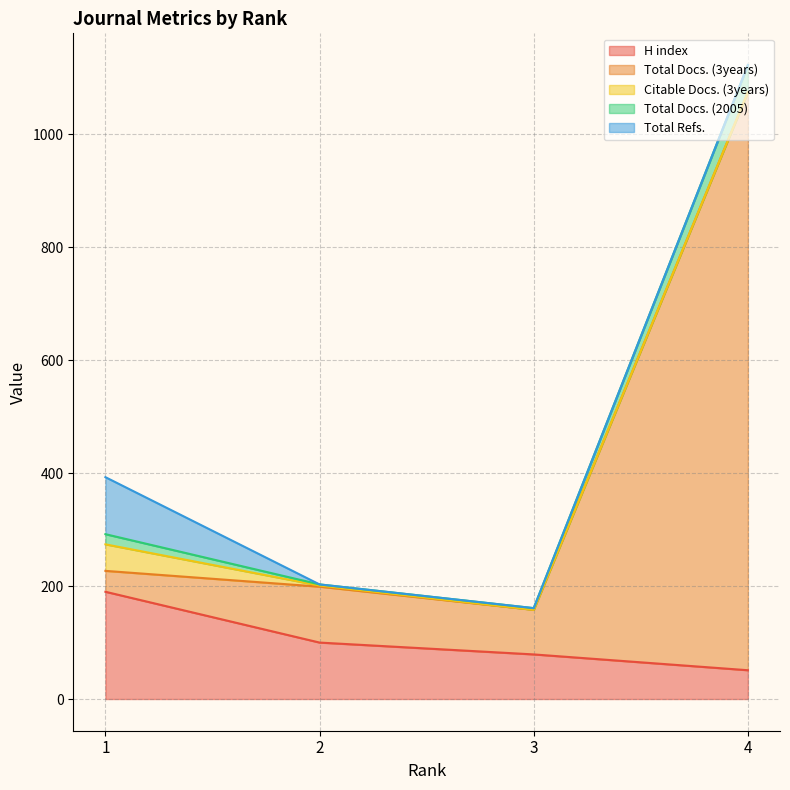

The Total Docs. (2005) series shows 1879 at 4. True or false?

False